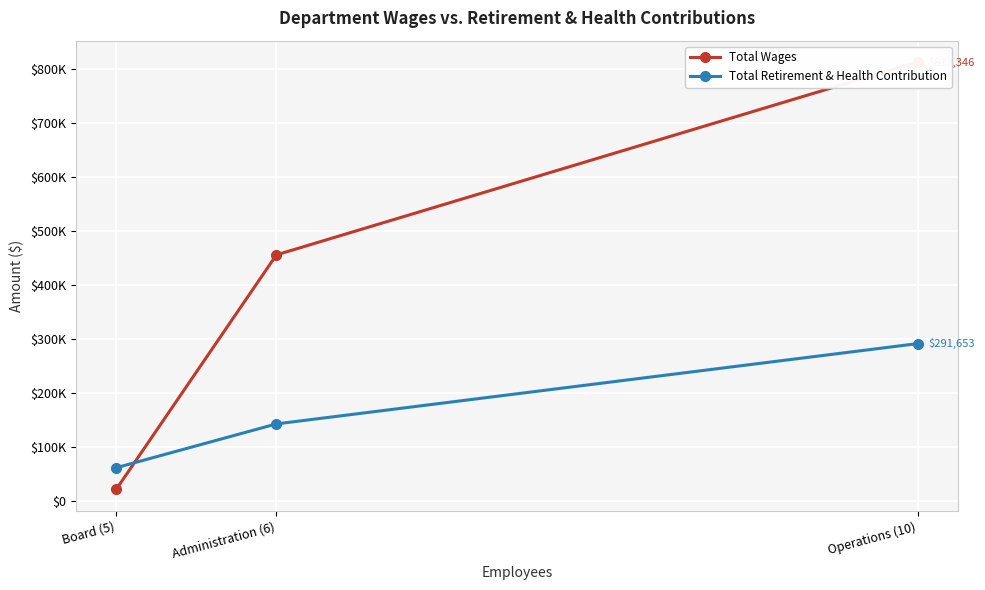

How many data points in Total Wages are above 456099?

1